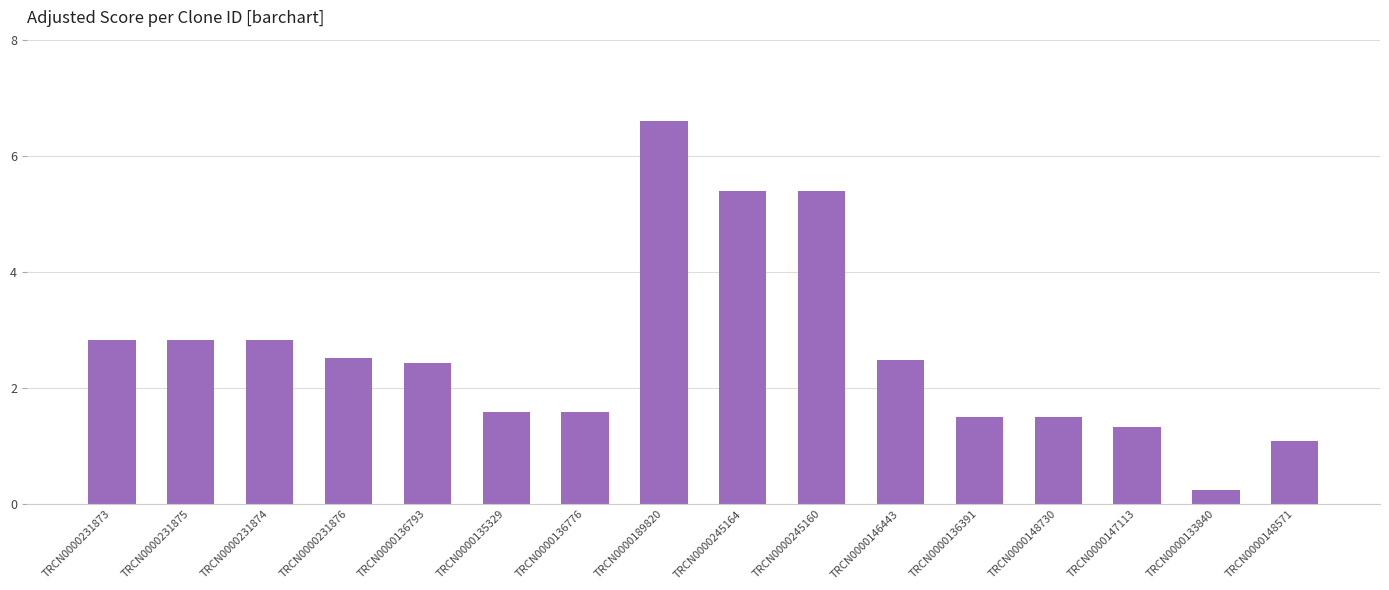

Count the number of categories in the chart.

16